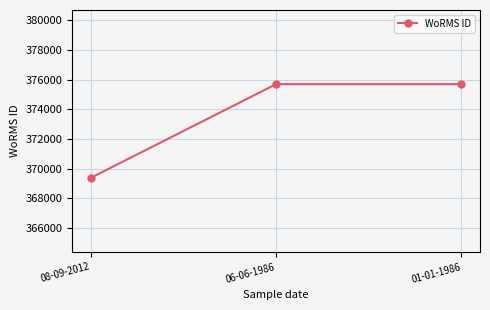

What is the sum of all values?

1120775